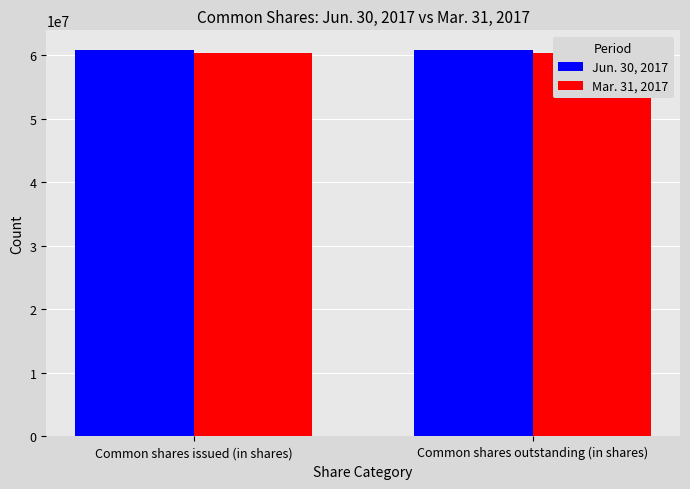

List the series in order of their peak value, highest first.

Jun. 30, 2017, Mar. 31, 2017